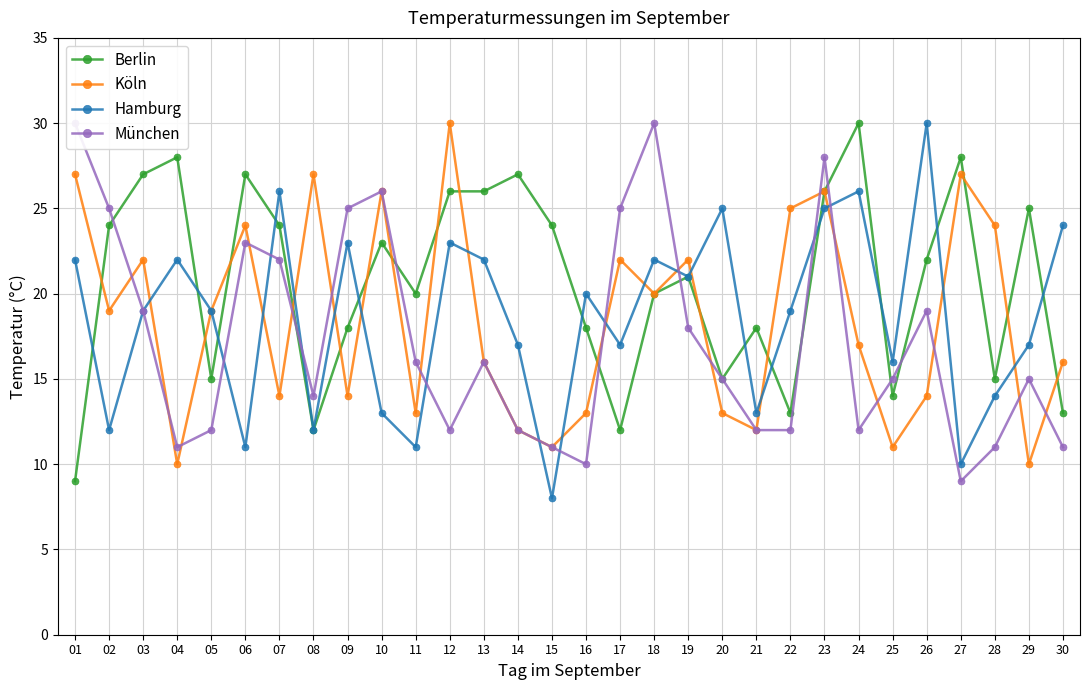

True or false: Köln has a value of 22 at 30.

False